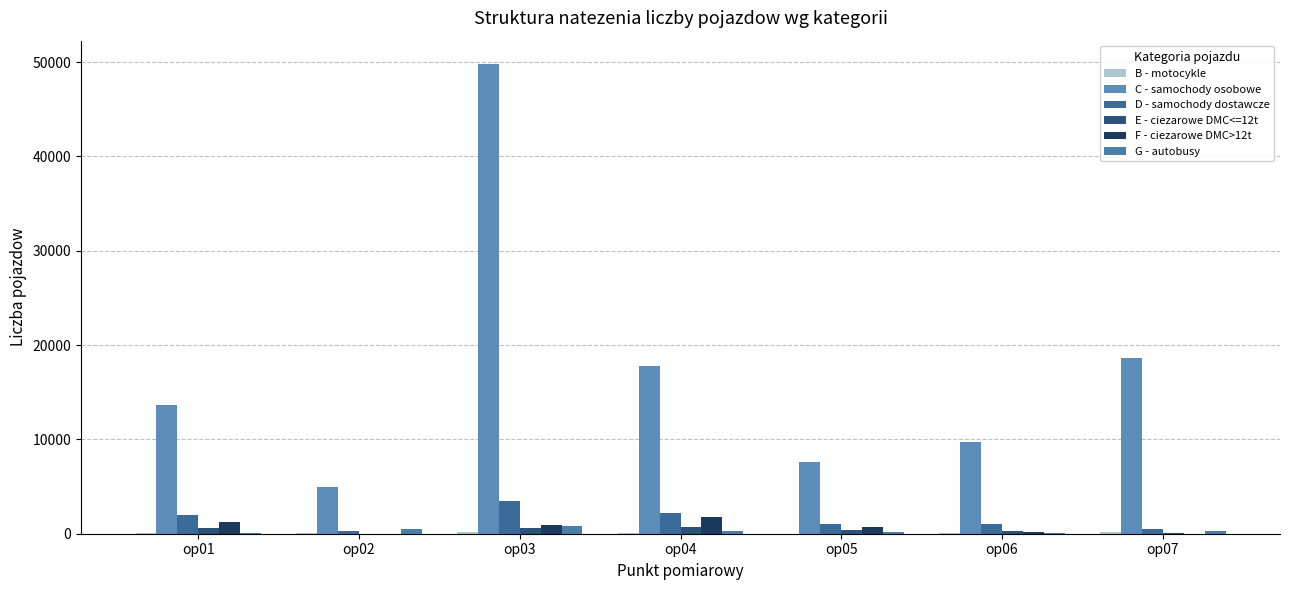

Count the number of categories in the chart.

7